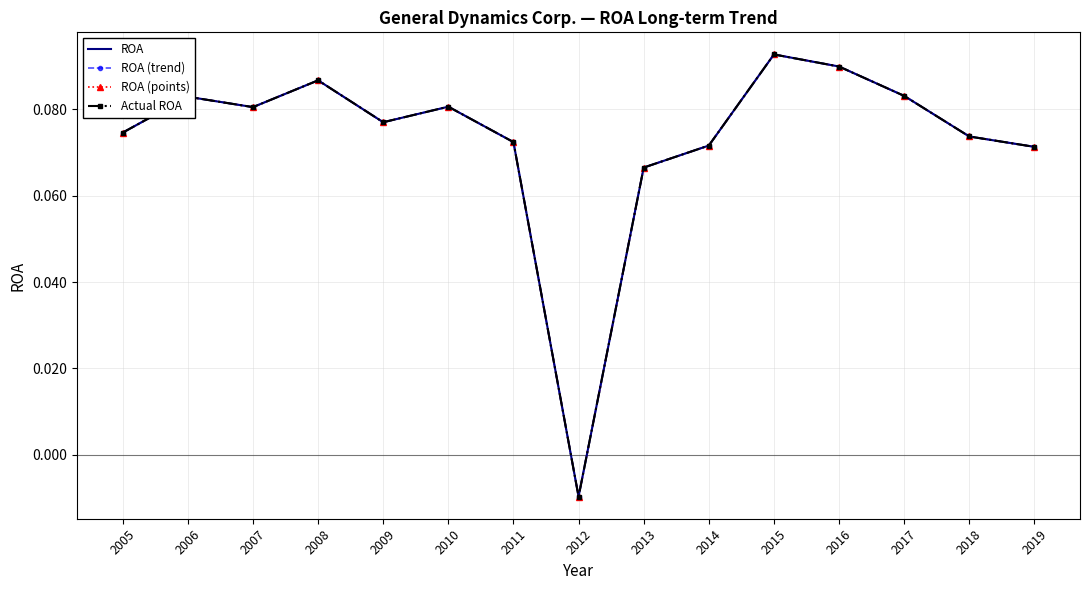

Which series has the largest total across all categories?

ROA